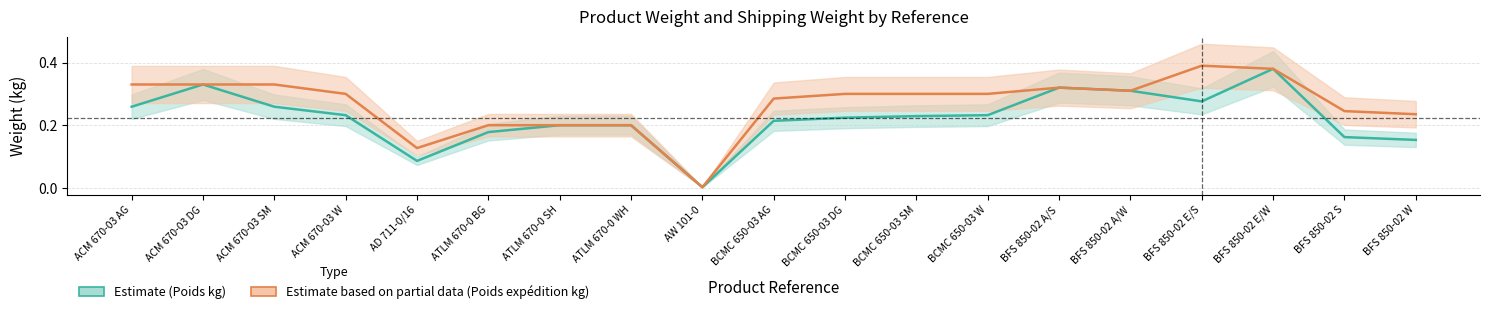

Is this an area chart (filled region under the line)?

No